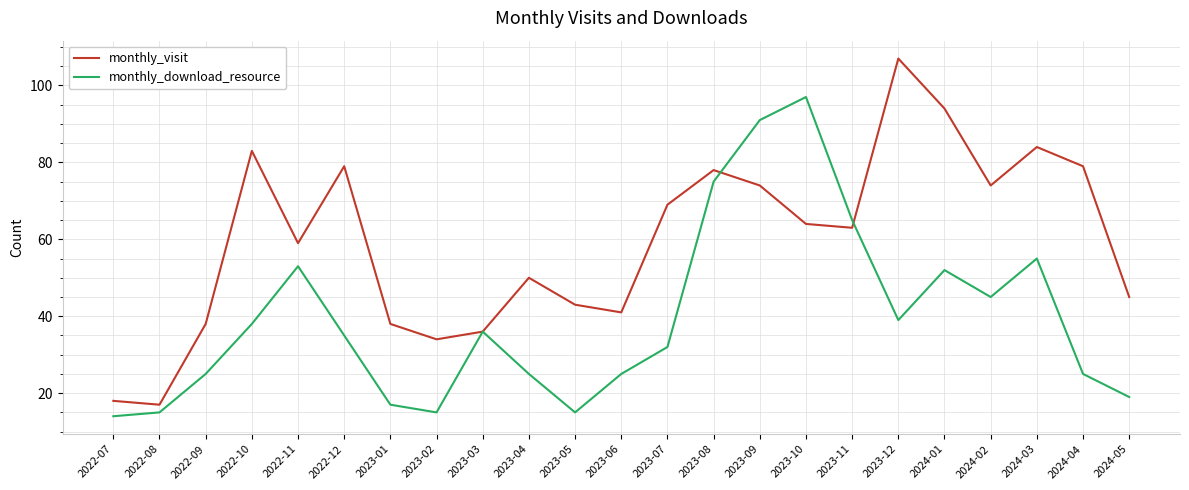

Does the chart display data point markers on the line(s)?

No